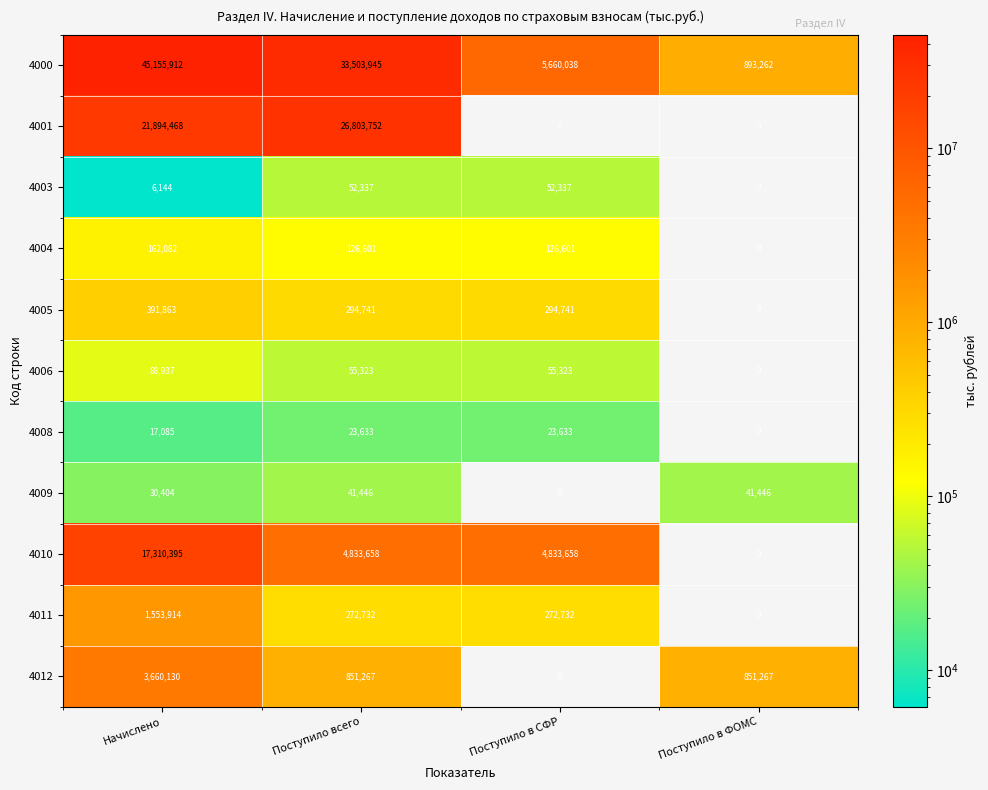

How many distinct data groups are displayed?

11